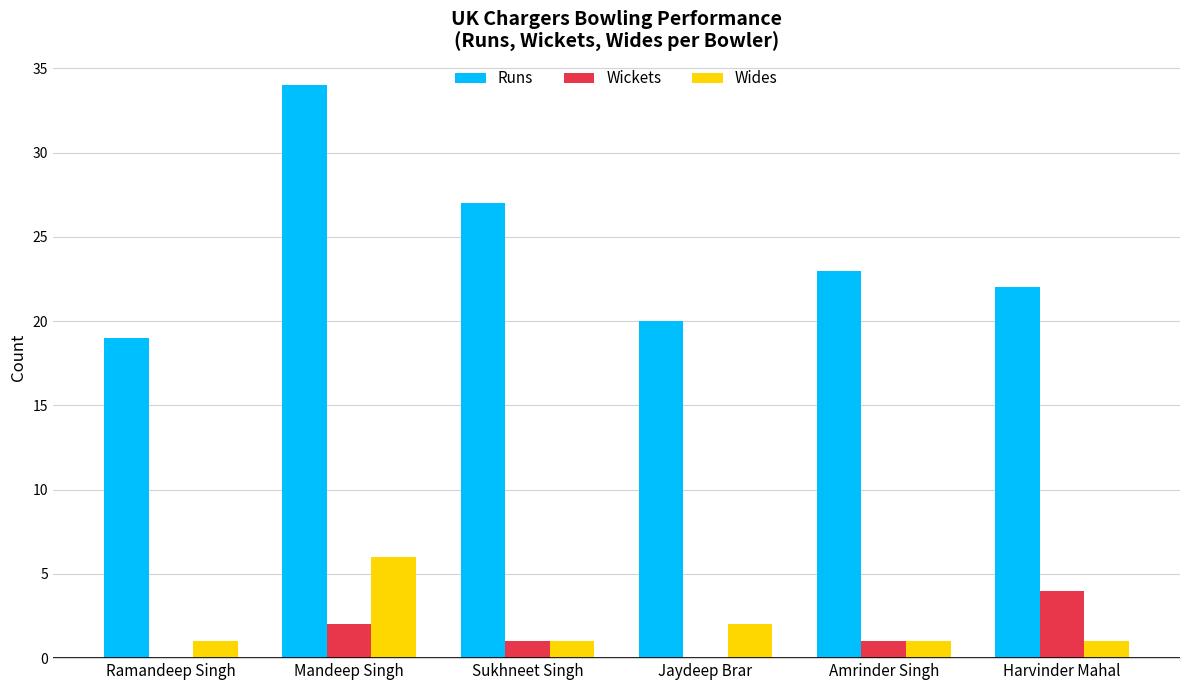

Which series has the largest total across all categories?

Runs